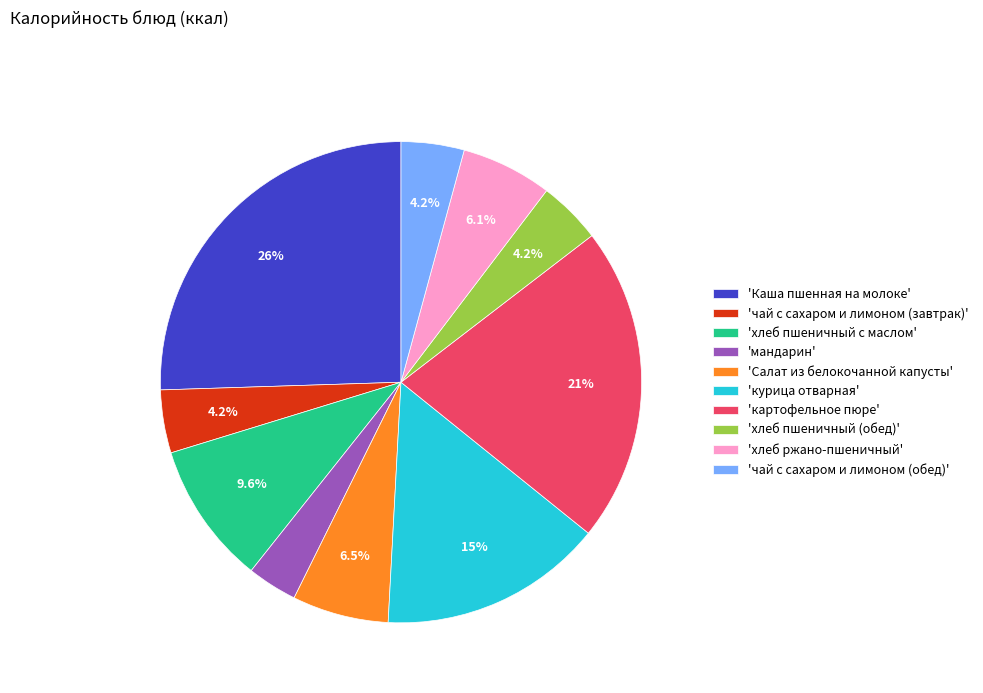

What percentage is NOT represented by 'чай с сахаром и лимоном (обед)'?

95.8%